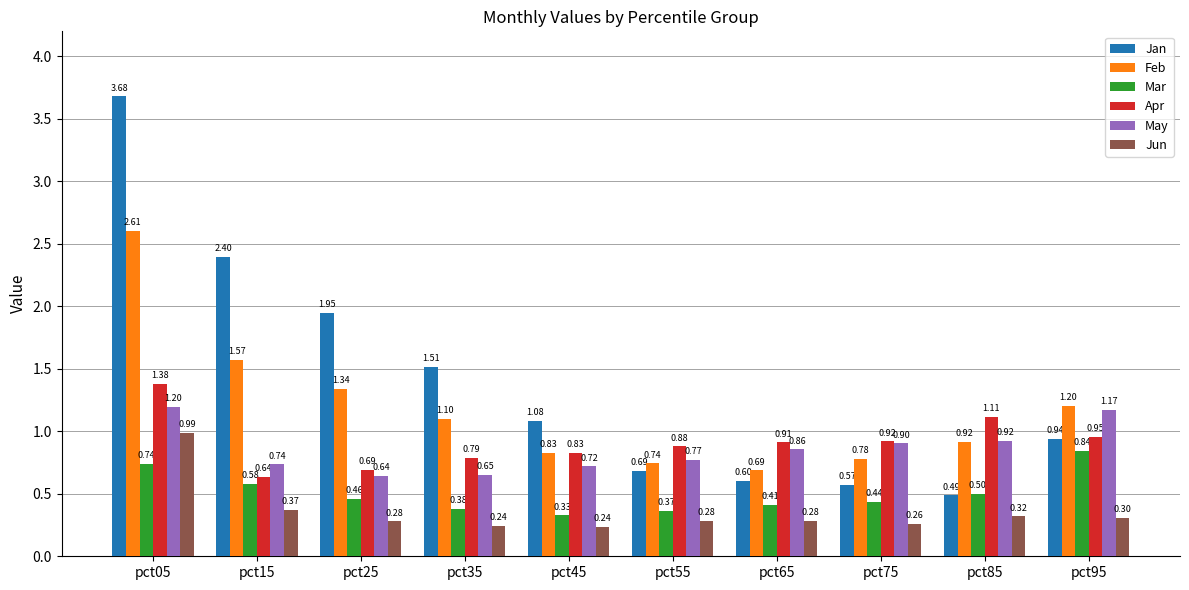

What is the average value of the May series?

0.9